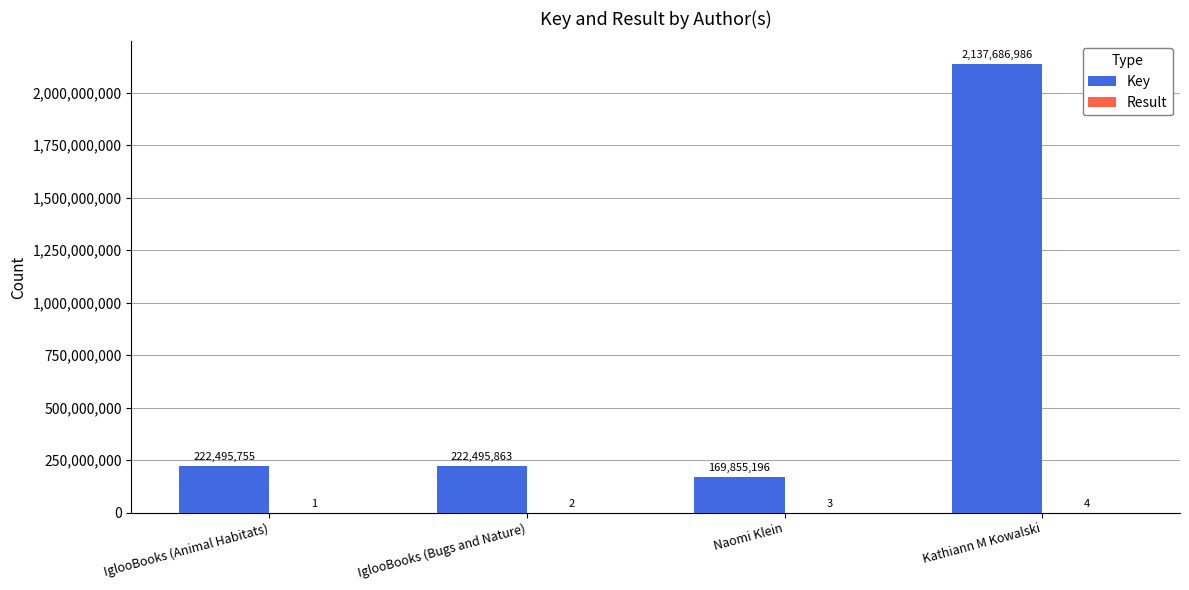

Which series has the largest total across all categories?

Key